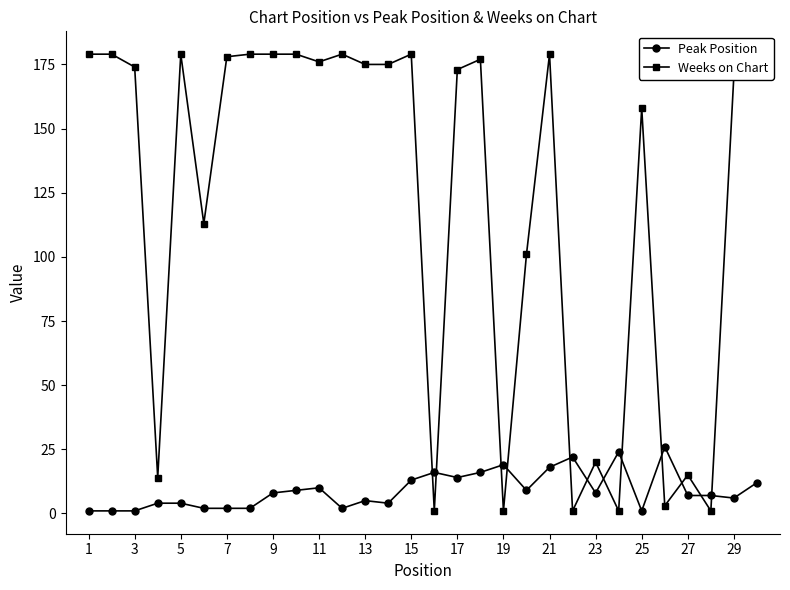

List the series in order of their peak value, lowest first.

Peak Position, Weeks on Chart